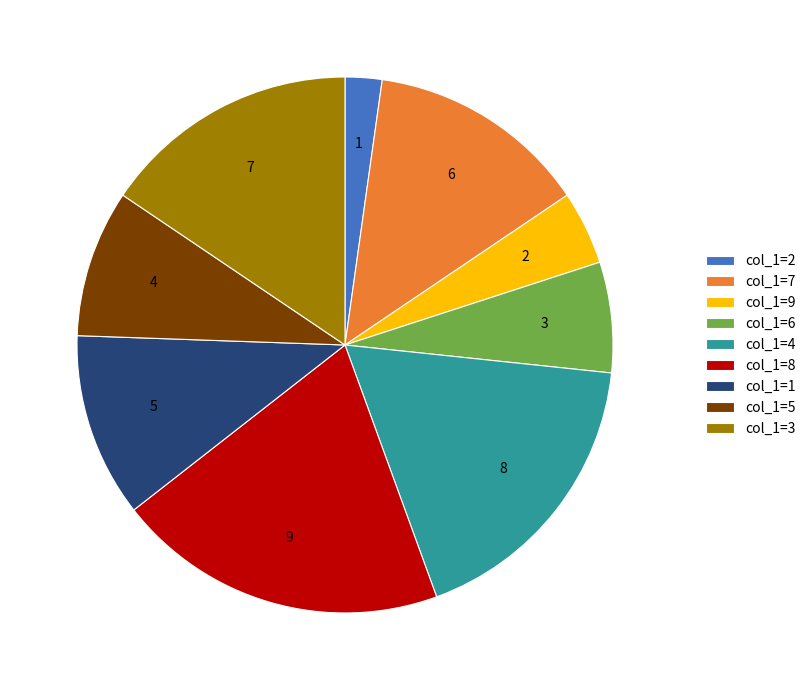

True or false: 6 accounts for 14% of the total.

False